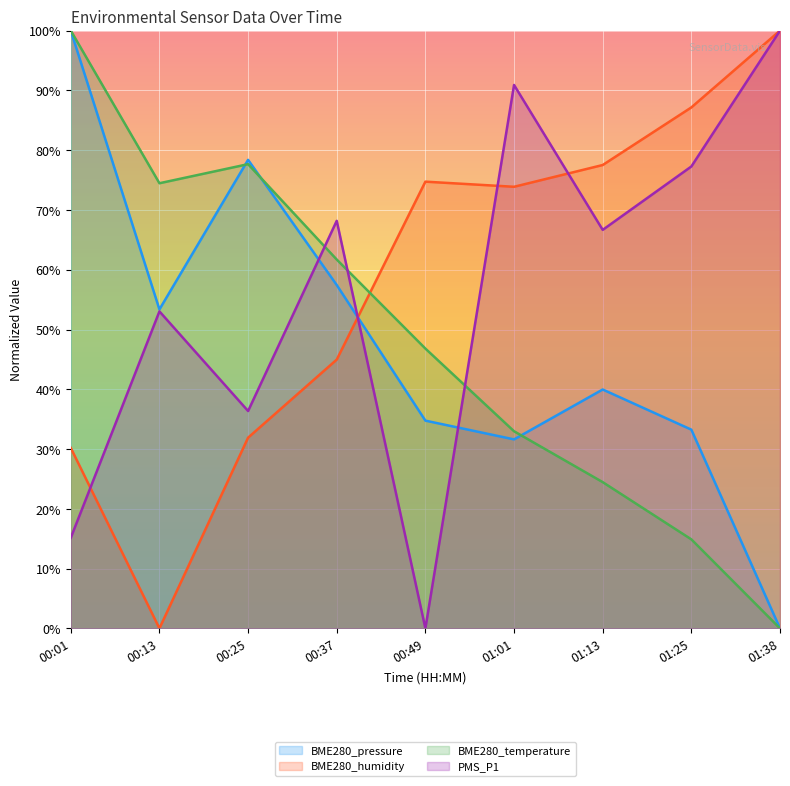

What is the highest value of the BME280_temperature series?

100.0